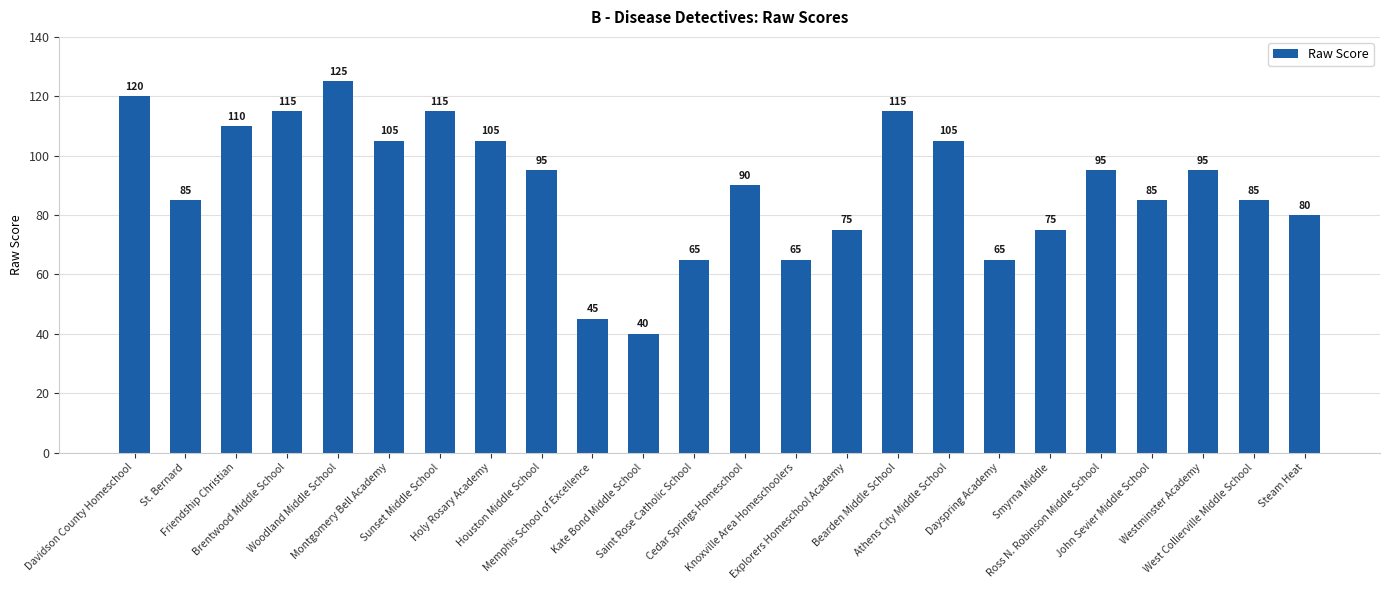

At which category does the chart reach its peak across all series?

Woodland Middle School